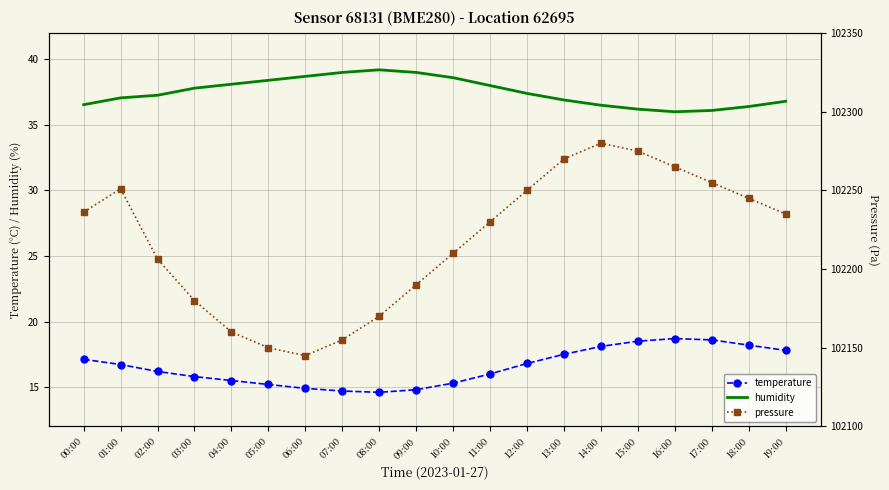

At which label does humidity reach its peak?

08:00